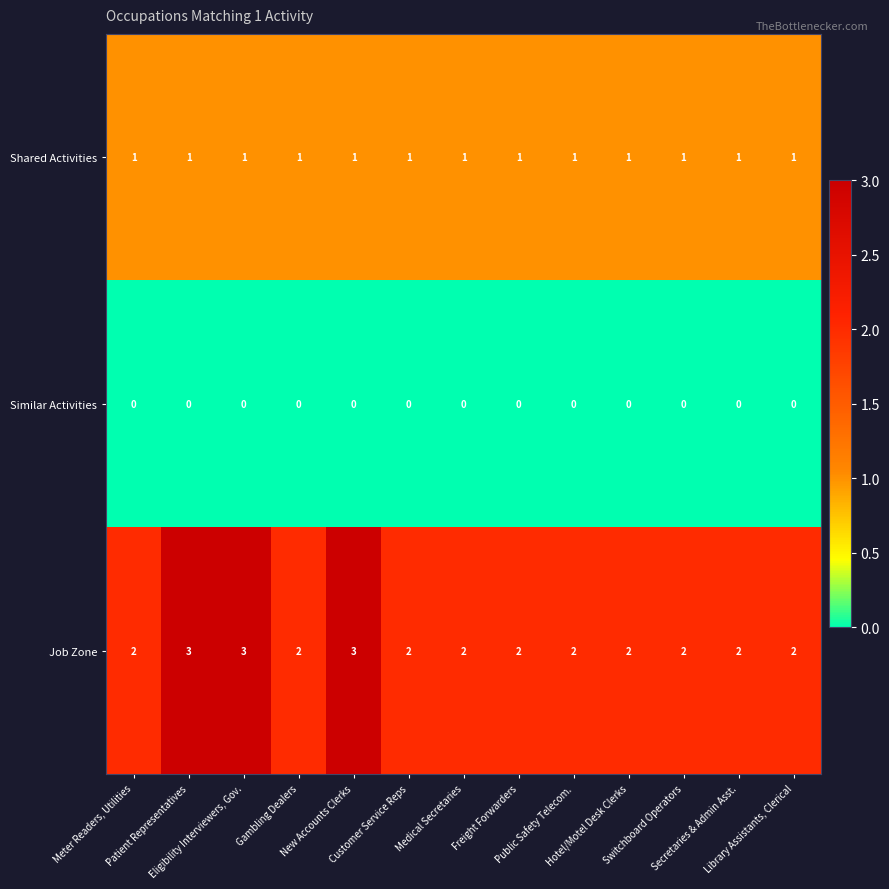

List the series in order of their overall mean, highest first.

Job Zone, Shared Activities, Similar Activities